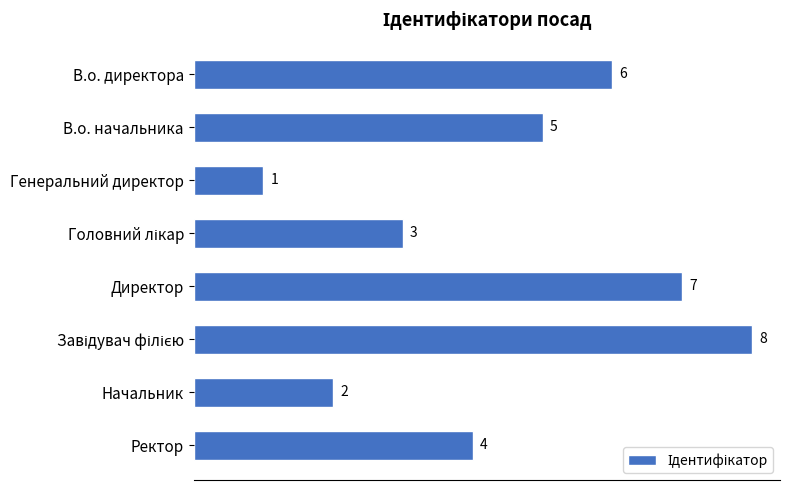

Which has a higher value, Ректор or Директор?

Директор